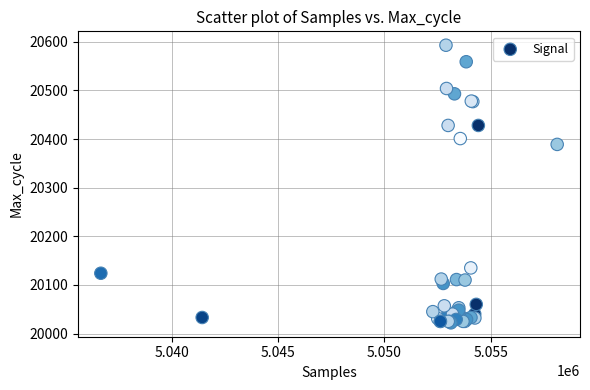

What Y value in the scatter plot is closest to 20307?

20389